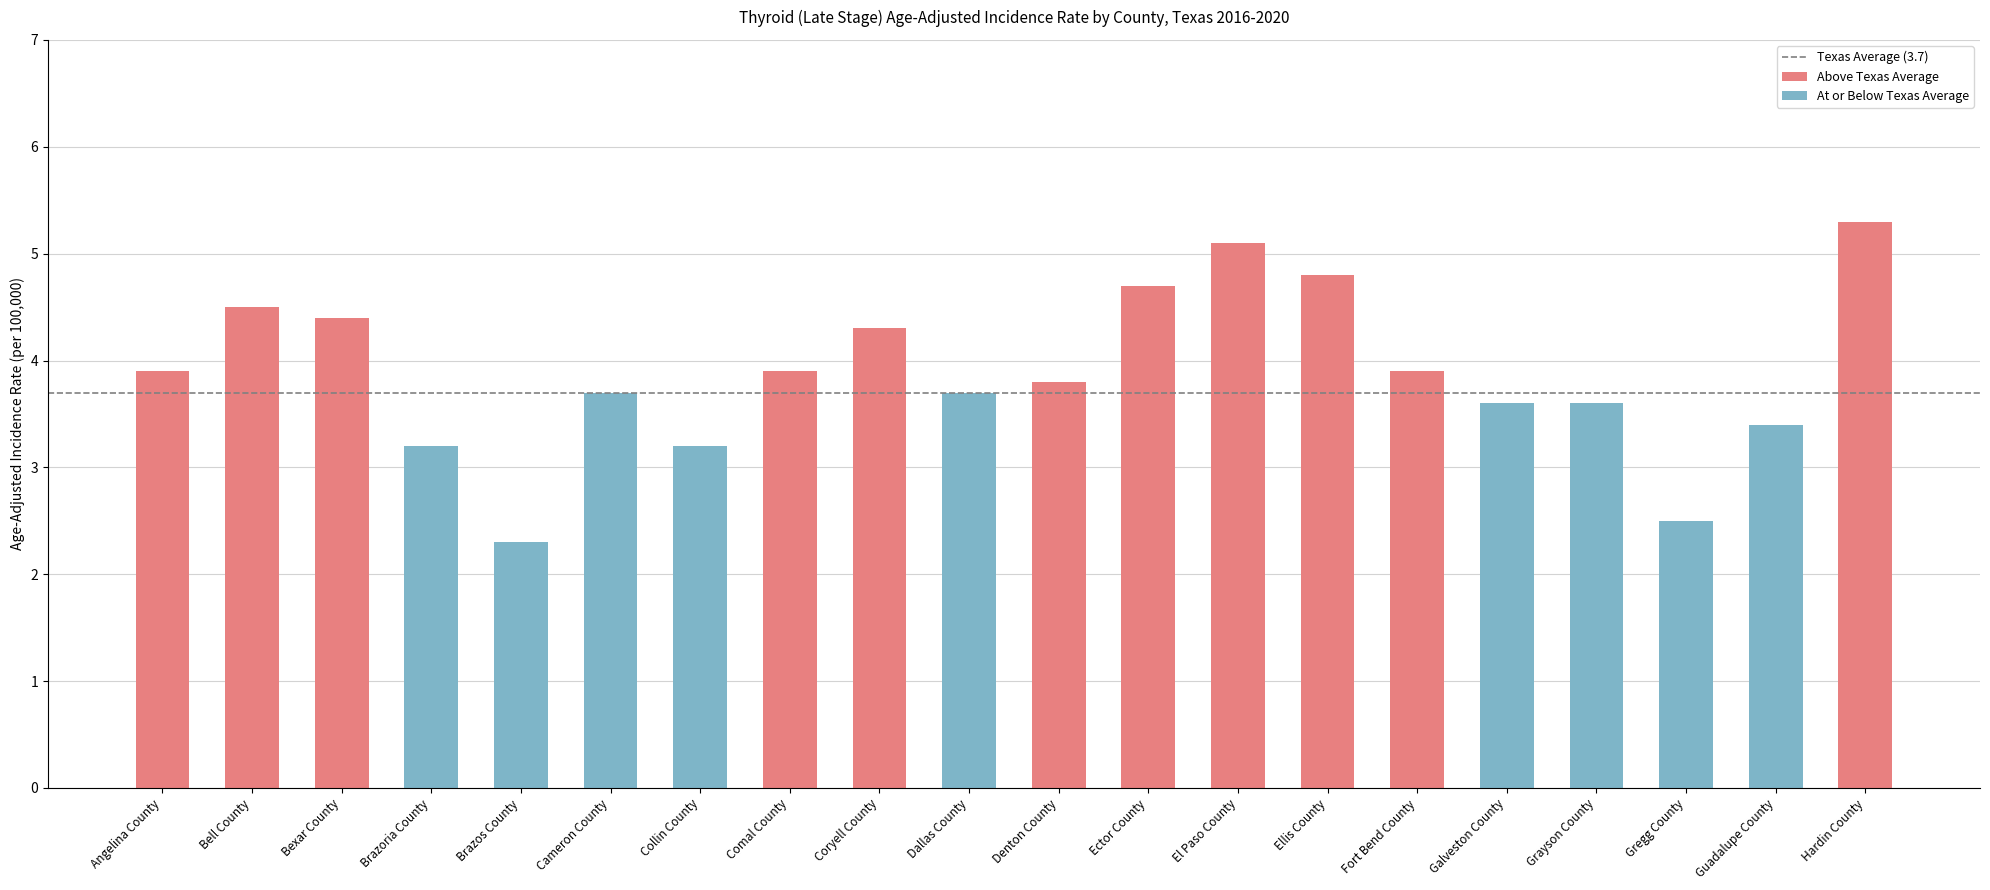

The chart shows a value of 3.6 at Grayson County. True or false?

True